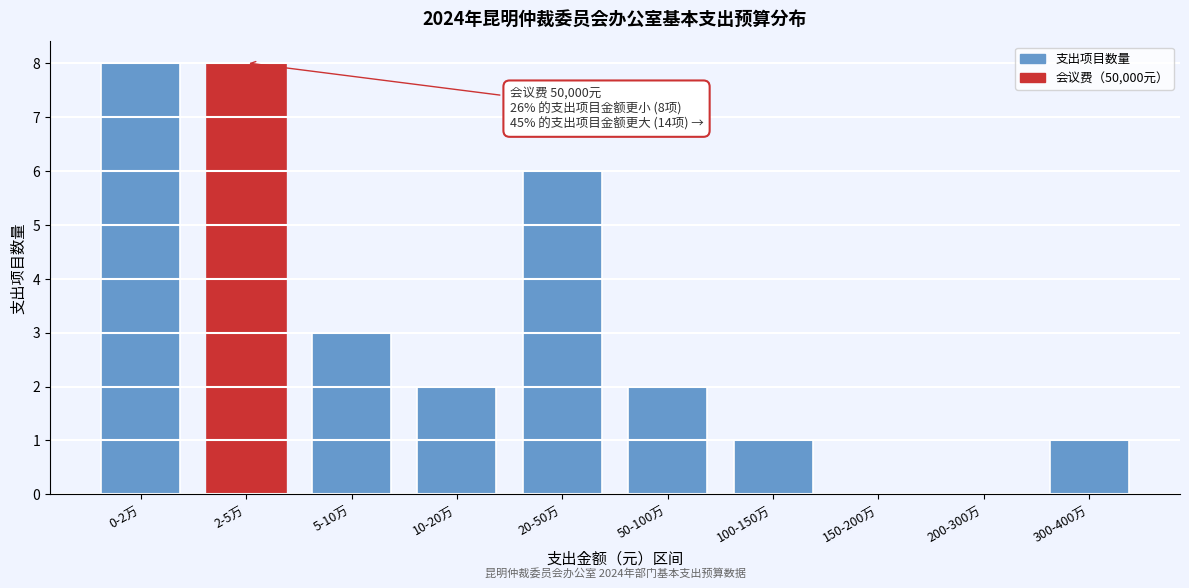

Reading left to right, what are all the values shown in this chart?

0-2万=8	2-5万=8	5-10万=3	10-20万=2	20-50万=6	50-100万=2	100-150万=1	150-200万=0	200-300万=0	300-400万=1